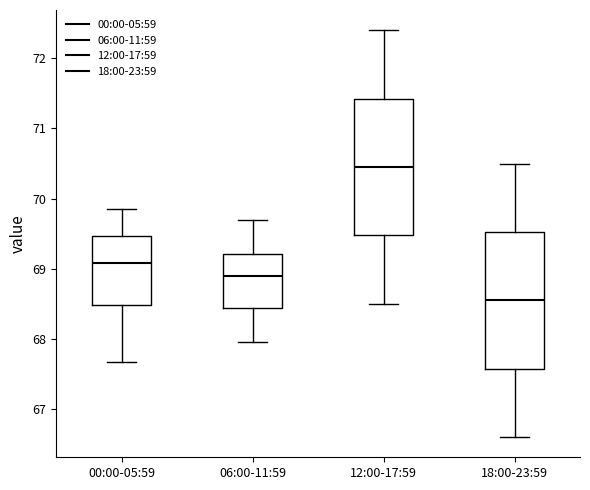

Reading left to right, transcribe this box plot: for each box, give where its median line is, the range the box spans, and where its two whiskers end, as read against the y-axis. The values are not printed on the chart, so give them approximately, as read against the axis.

00:00-05:59: median 69.1, box 68.5 to 69.5, whiskers 67.7 to 69.9
06:00-11:59: median 68.9, box 68.4 to 69.2, whiskers 68.0 to 69.7
12:00-17:59: median 70.5, box 69.5 to 71.4, whiskers 68.5 to 72.4
18:00-23:59: median 68.6, box 67.6 to 69.5, whiskers 66.6 to 70.5